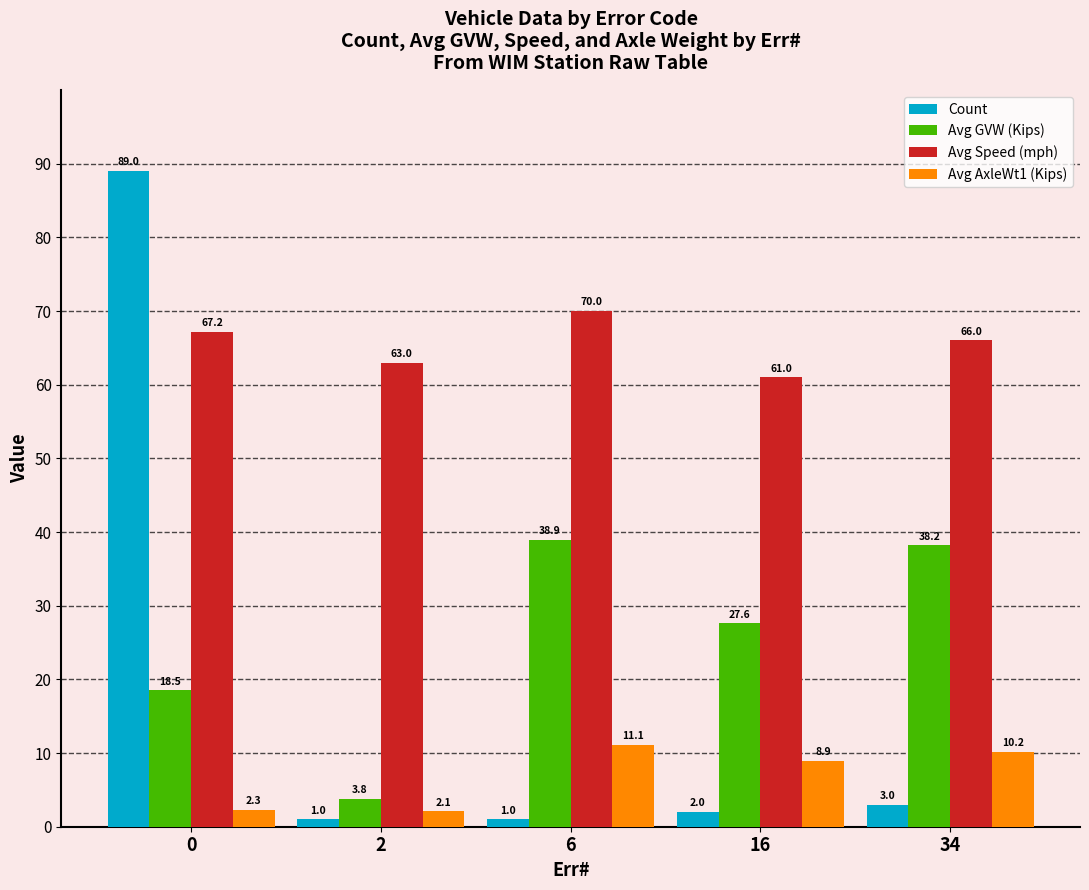

Reading left to right, list all the values displayed in this chart.

Count: 89.0	1.0	1.0	2.0	3.0
Avg GVW (Kips): 18.5	3.8	38.9	27.6	38.2
Avg Speed (mph): 67.2	63.0	70.0	61.0	66.0
Avg AxleWt1 (Kips): 2.3	2.1	11.1	8.9	10.2